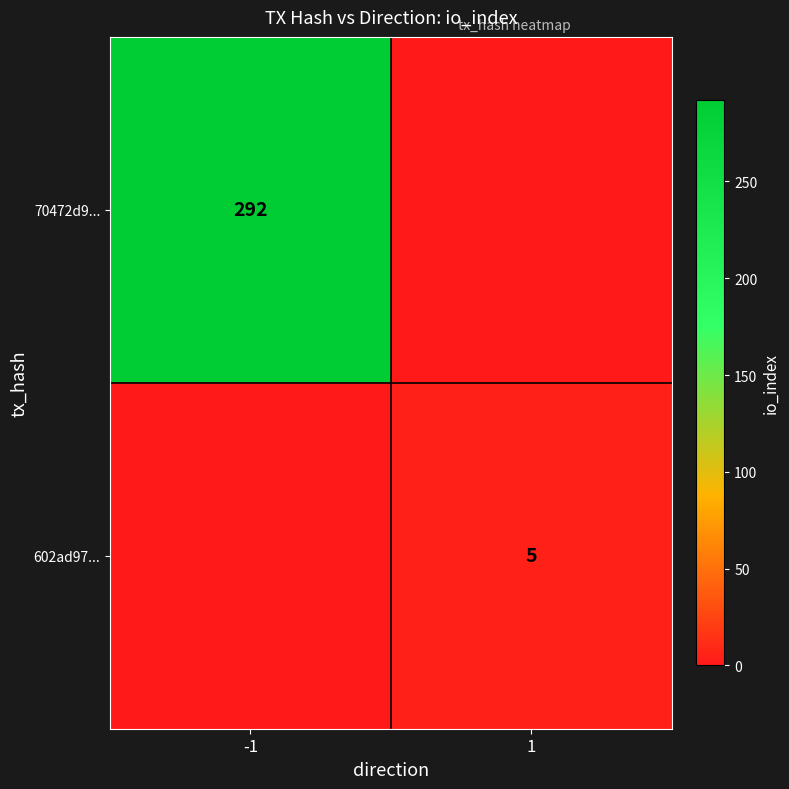

Is the value of 70472d9... at -1 greater than the value of 602ad97... at 1?

Yes